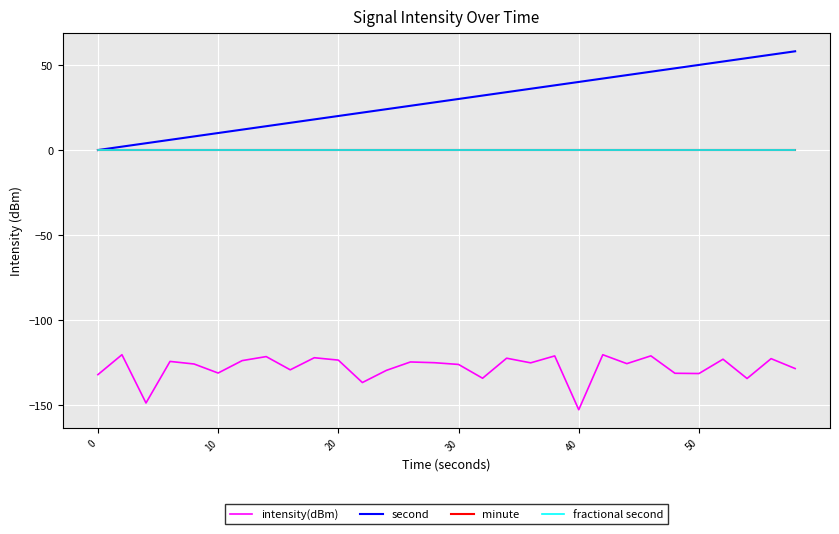

Reading right to left, what are all the values shown in this chart?

intensity(dBm): -128.3	-122.5	-134.2	-122.8	-131.2	-131.1	-120.9	-125.4	-120.2	-152.5	-120.9	-125.0	-122.2	-134.0	-125.9	-124.9	-124.4	-129.4	-136.5	-123.4	-122.0	-129.1	-121.3	-123.7	-130.9	-125.6	-124.1	-148.5	-120.2	-131.9
second: 58.0	56.0	54.0	52.0	50.0	48.0	46.0	44.0	42.0	40.0	38.0	36.0	34.0	32.0	30.0	28.0	26.0	24.0	22.0	20.0	18.0	16.0	14.0	12.0	10.0	8.0	6.0	4.0	2.0	0.0
minute: 0.0	0.0	0.0	0.0	0.0	0.0	0.0	0.0	0.0	0.0	0.0	0.0	0.0	0.0	0.0	0.0	0.0	0.0	0.0	0.0	0.0	0.0	0.0	0.0	0.0	0.0	0.0	0.0	0.0	0.0
fractional second: 0.0	0.0	0.0	0.0	0.0	0.0	0.0	0.0	0.0	0.0	0.0	0.0	0.0	0.0	0.0	0.0	0.0	0.0	0.0	0.0	0.0	0.0	0.0	0.0	0.0	0.0	0.0	0.0	0.0	0.0